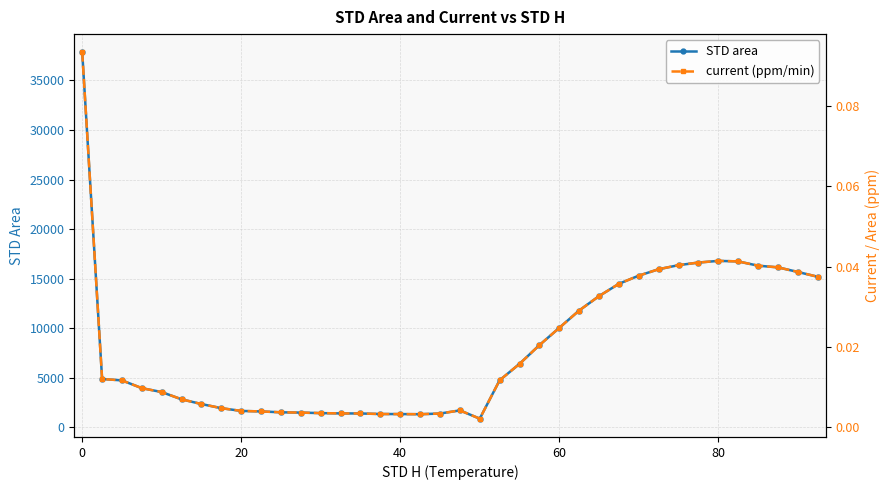

What is the maximum value for STD area?

37814.4